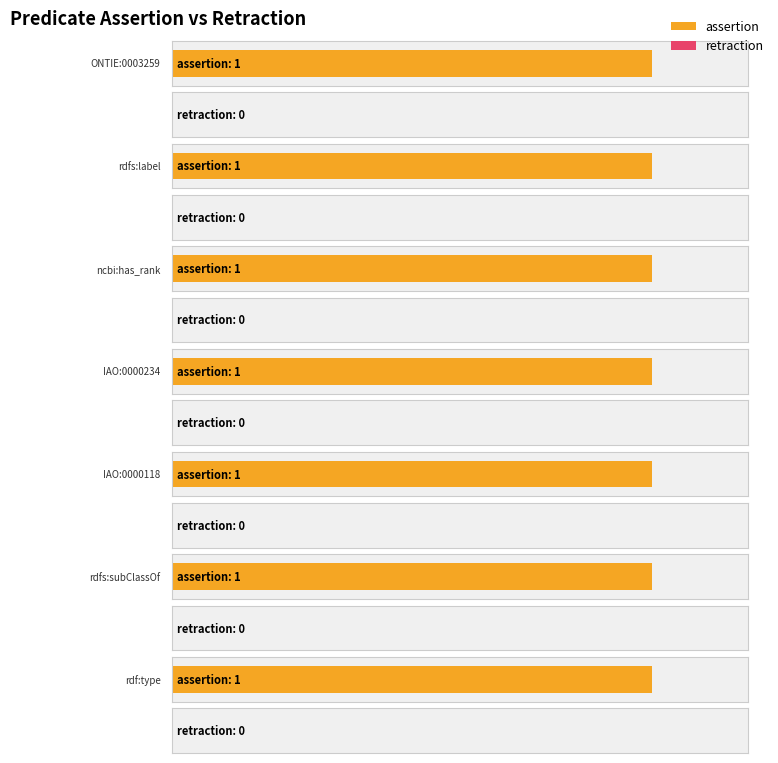

At which label is retraction closest to 0?

ONTIE:0003259